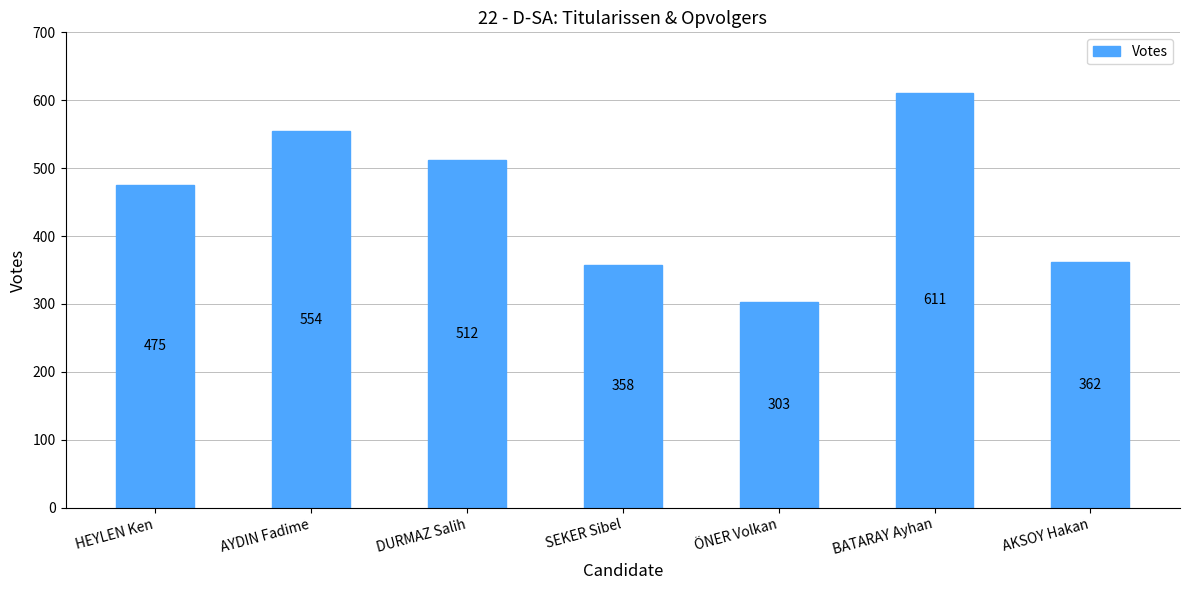

What is the average value?

454